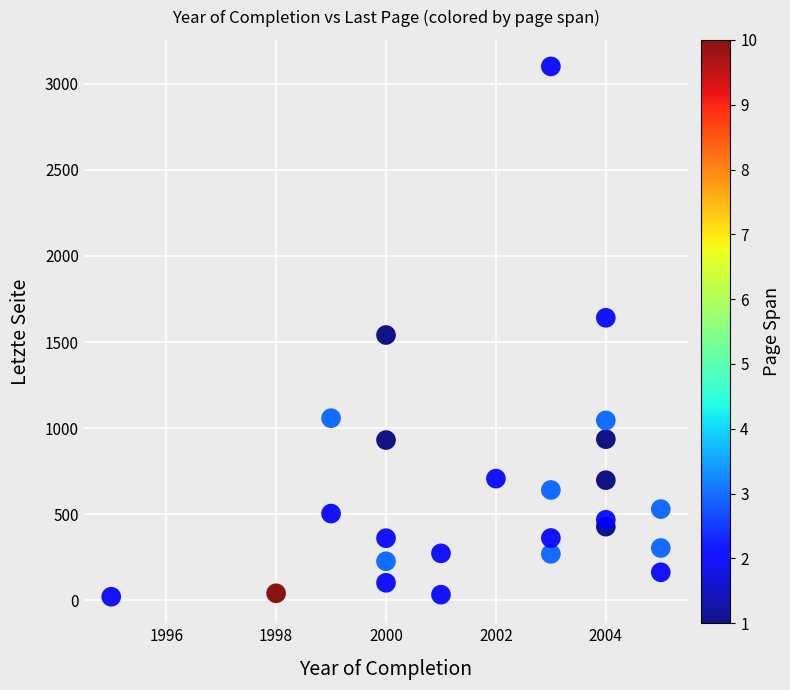

What is the range of Y values (max minus min)?

3080